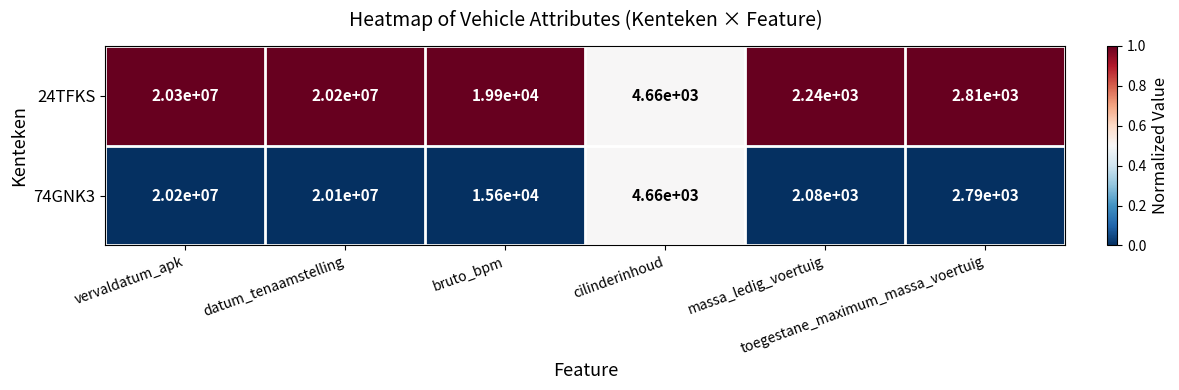

Which label corresponds to the largest value in the chart?

vervaldatum_apk